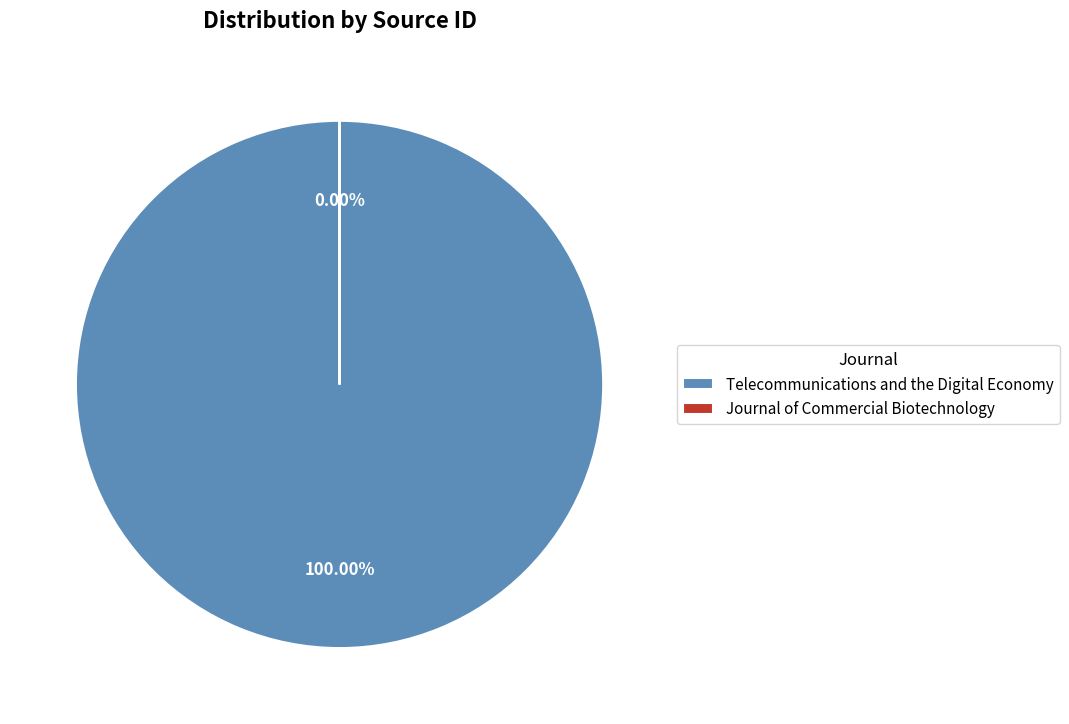

Is Journal of Commercial Biotechnology the majority of the pie?

No